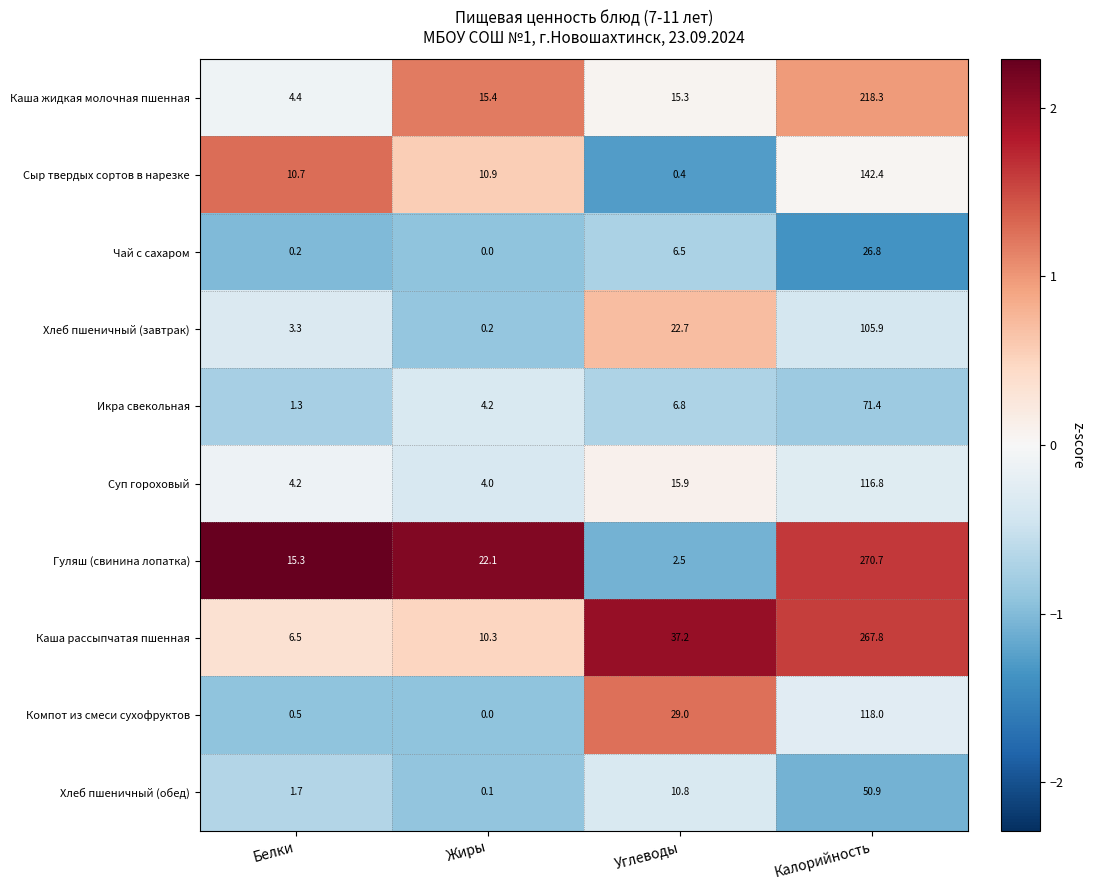

Is it true that Сыр твердых сортов в нарезке equals 0.1 at Углеводы?

False